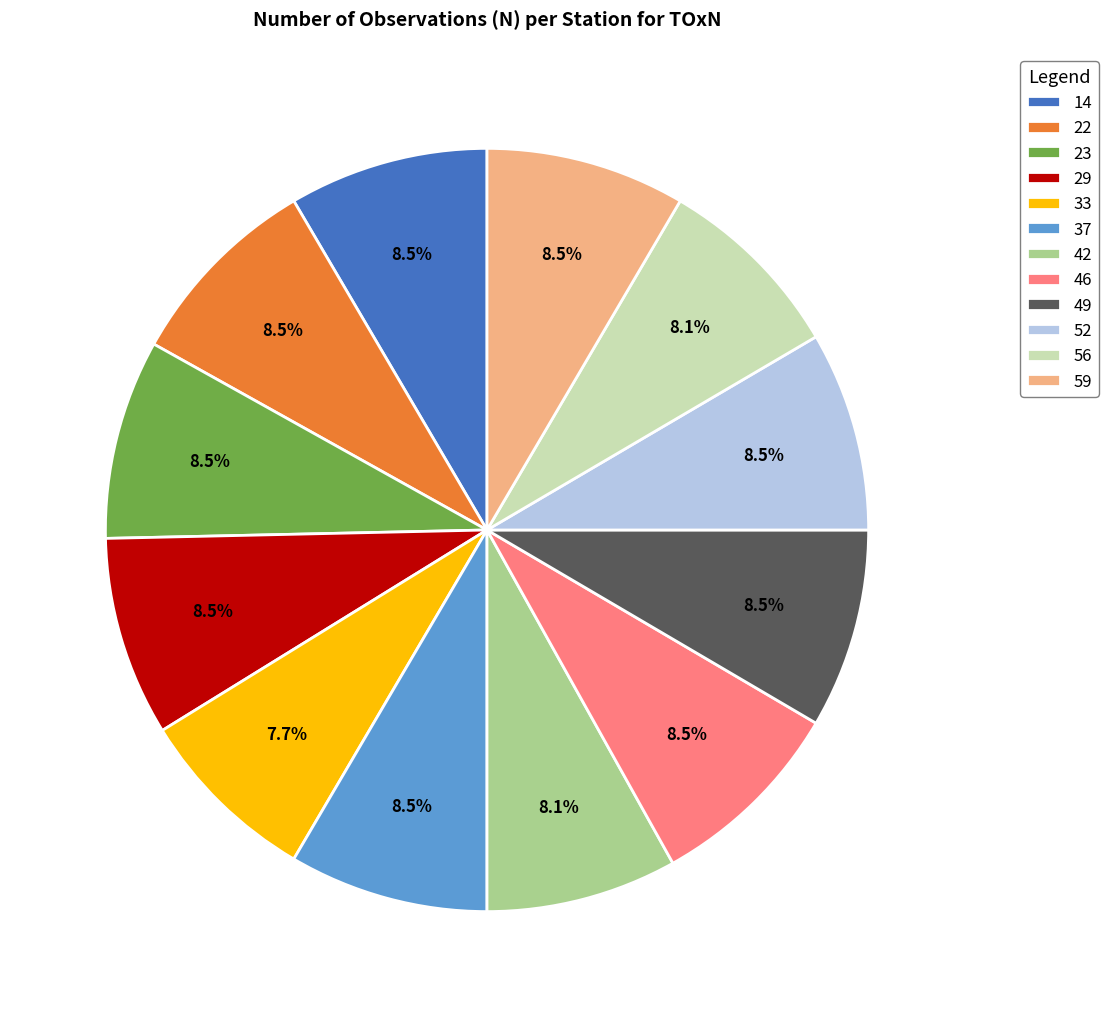

Is there a majority slice in this chart?

No